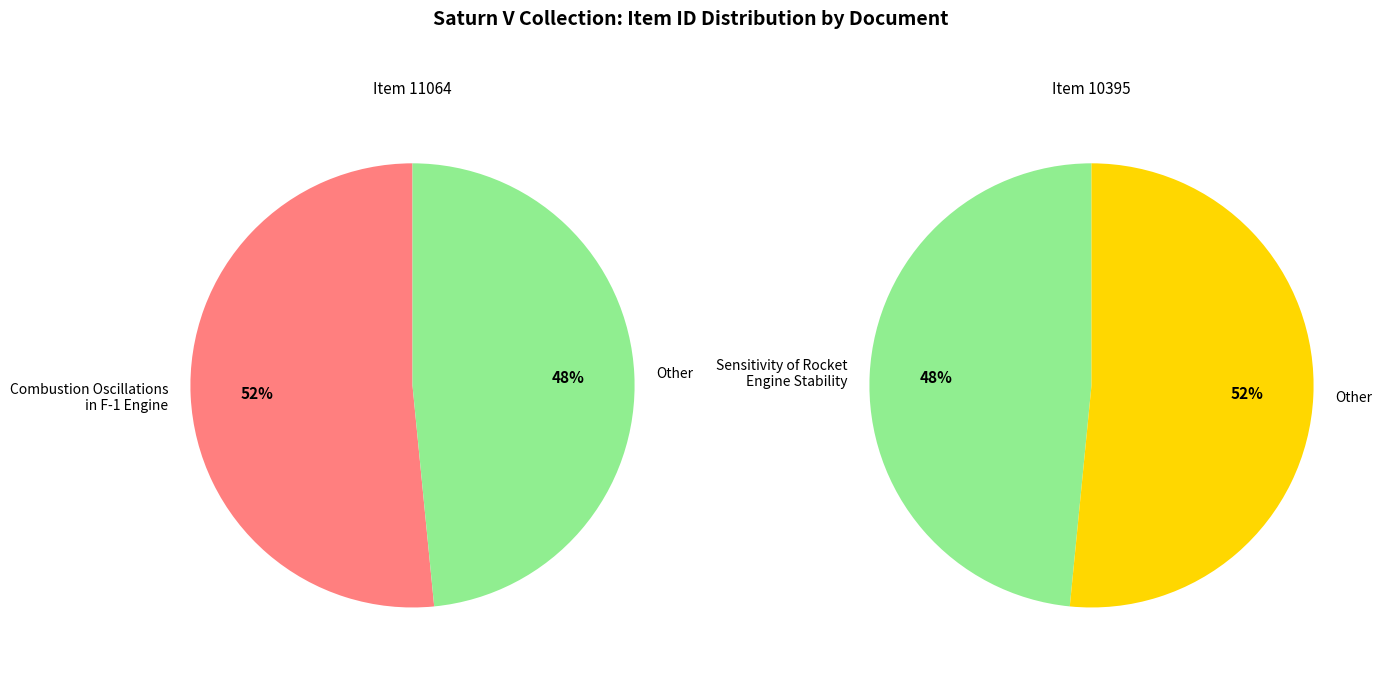

Do Sensitivity of rocket engine stability and Combustion Oscillations in F-1 Engine. together represent more than half of the pie?

Yes